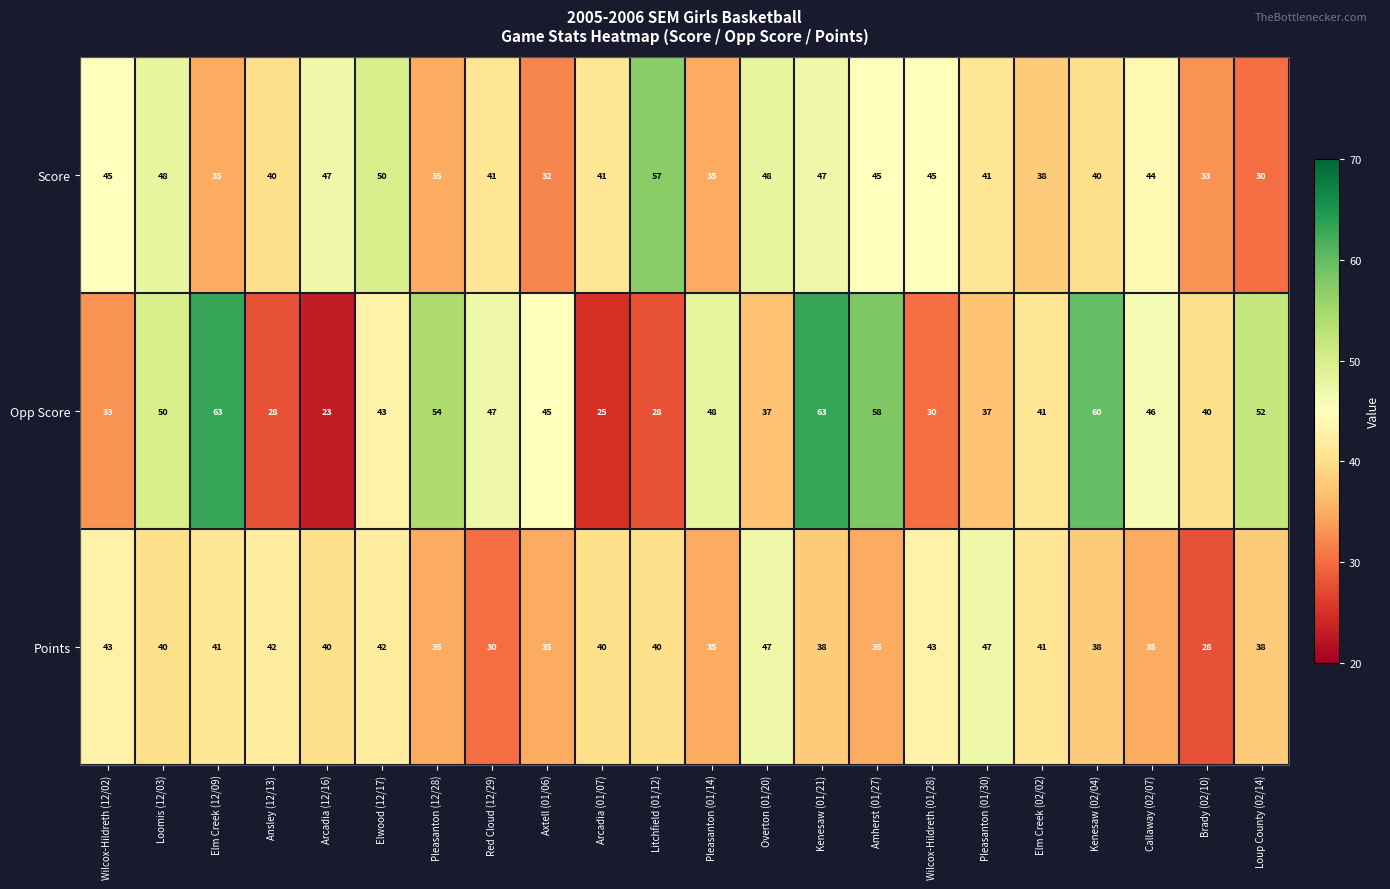

Is the value of Points at Red Cloud (12/29) greater than the value of Score at Amherst (01/27)?

No